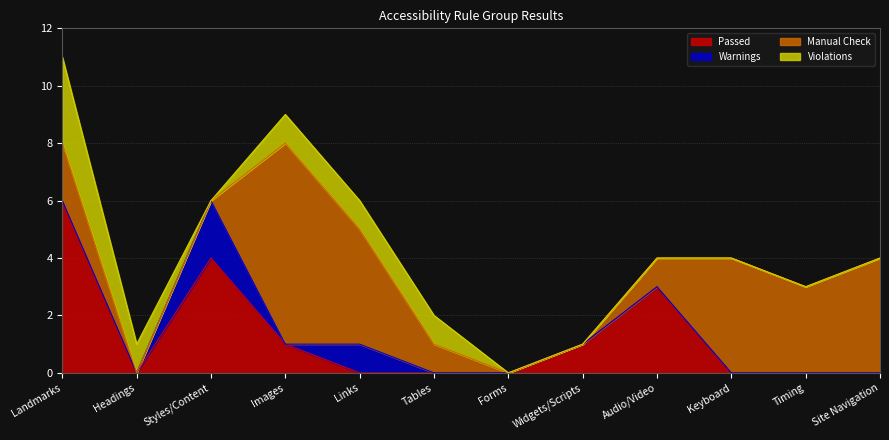

What is the difference between the second highest and minimum values in the Warnings series?

1